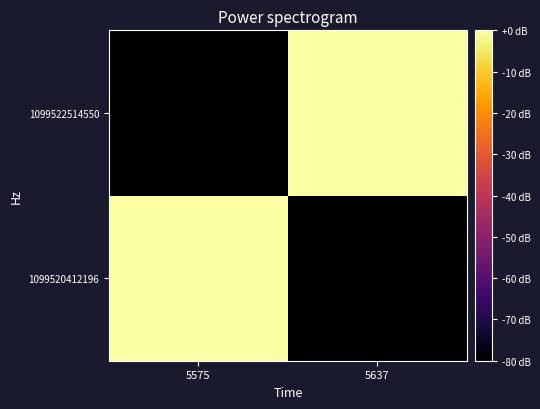

Which category has the lowest value across all series?

5637